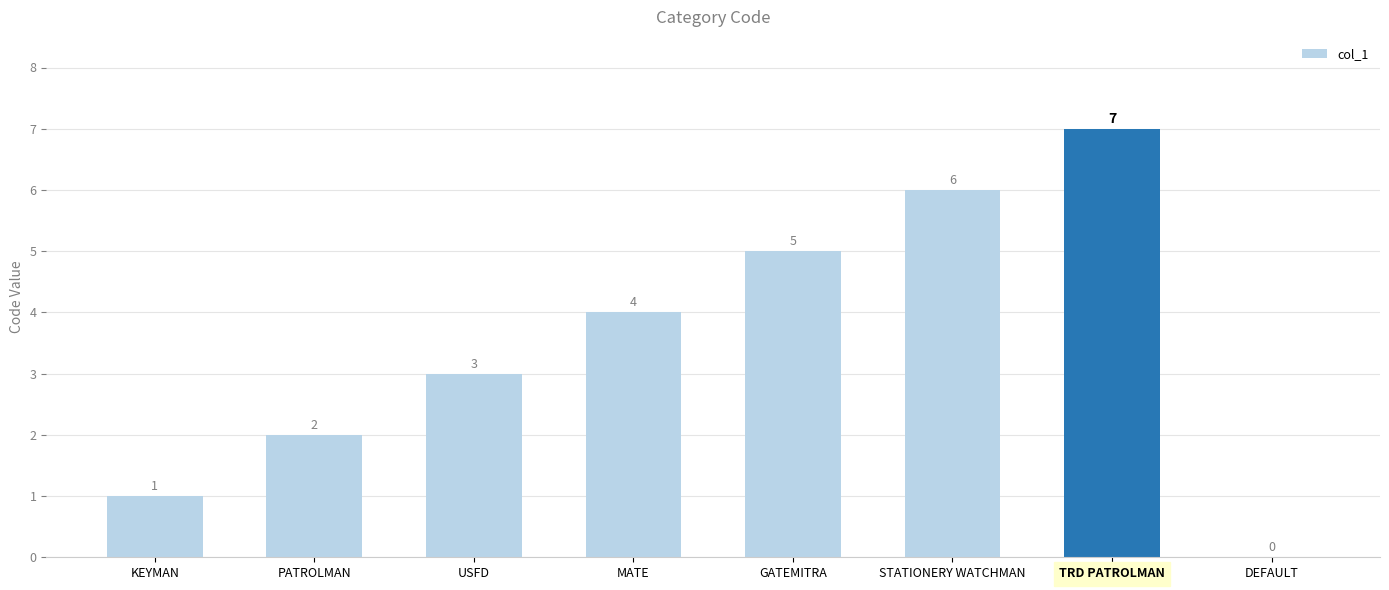

What is the greatest value displayed?

7